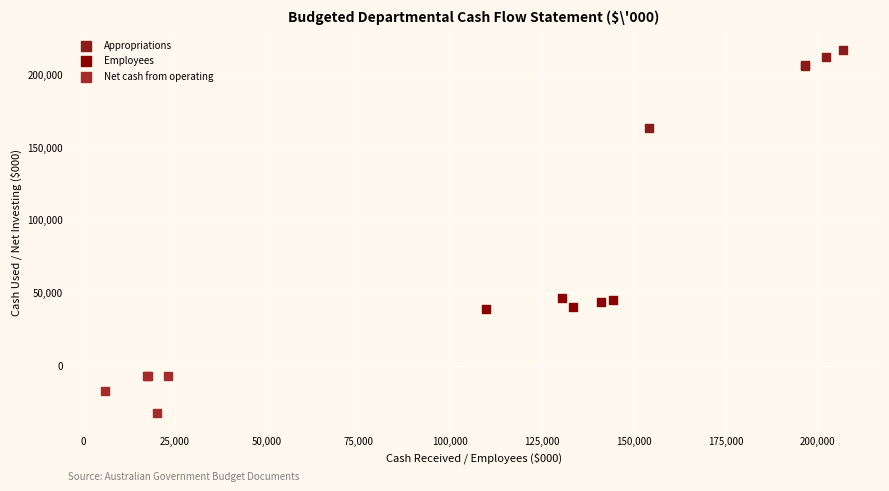

Which series has the widest spread of Y values?

Appropriations